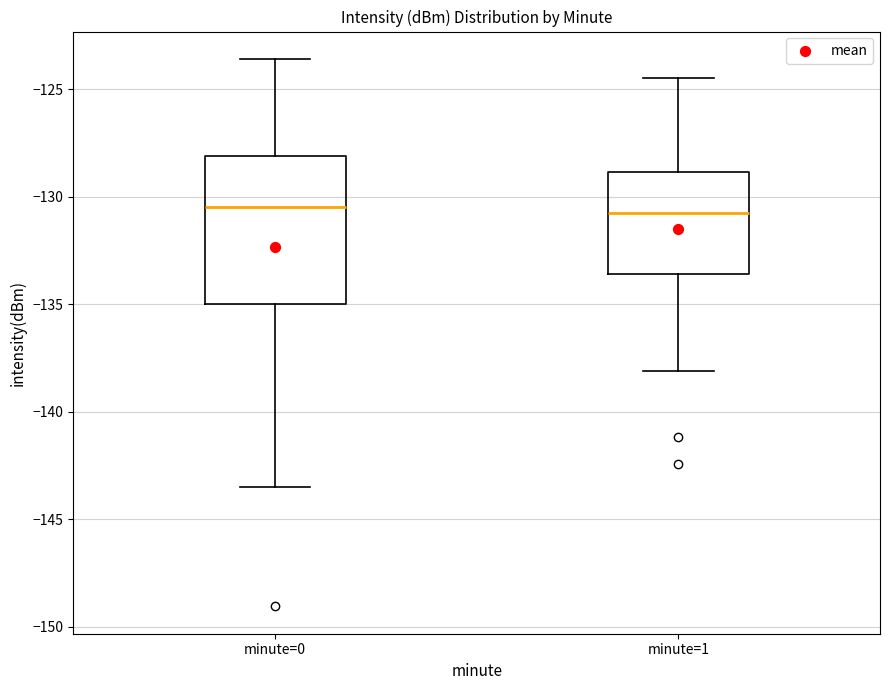

Reading left to right, transcribe this box plot: for each box, give where its median line is, the range the box spans, and where its two whiskers end, as read against the y-axis. The values are not printed on the chart, so give them approximately, as read against the axis.

minute=0: median -130.5, box -135.0 to -128.0, whiskers -143.5 to -123.5
minute=1: median -131.0, box -133.5 to -129.0, whiskers -138.0 to -124.5